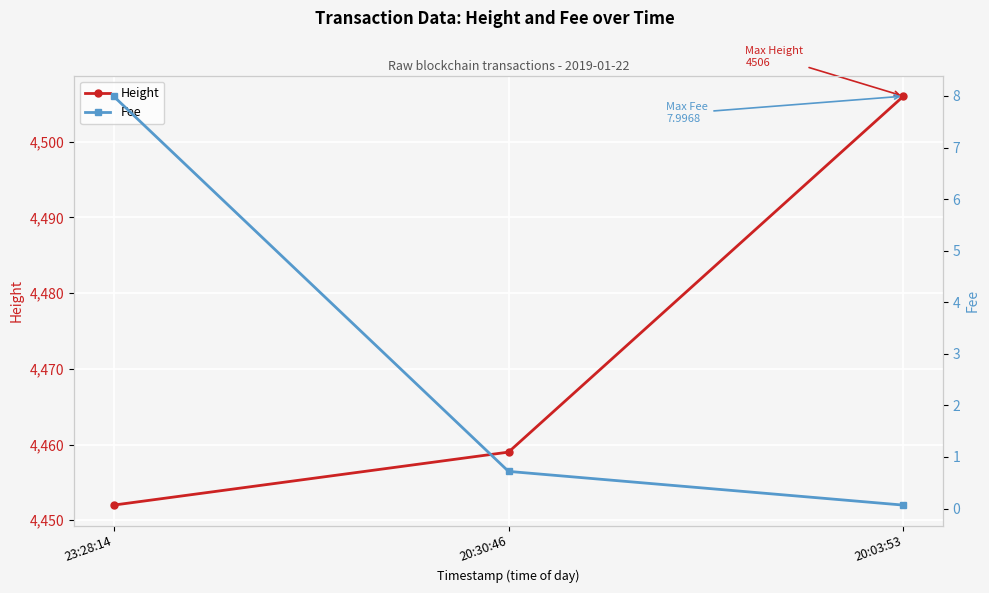

Which category has the highest value in the Fee series?

23:28:14